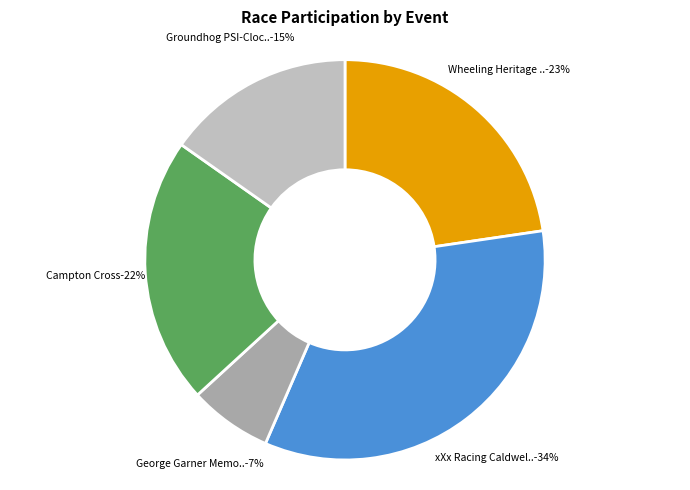

Which has a higher value, Groundhog PSI-Clocross or George Garner Memorial CX Race?

Groundhog PSI-Clocross